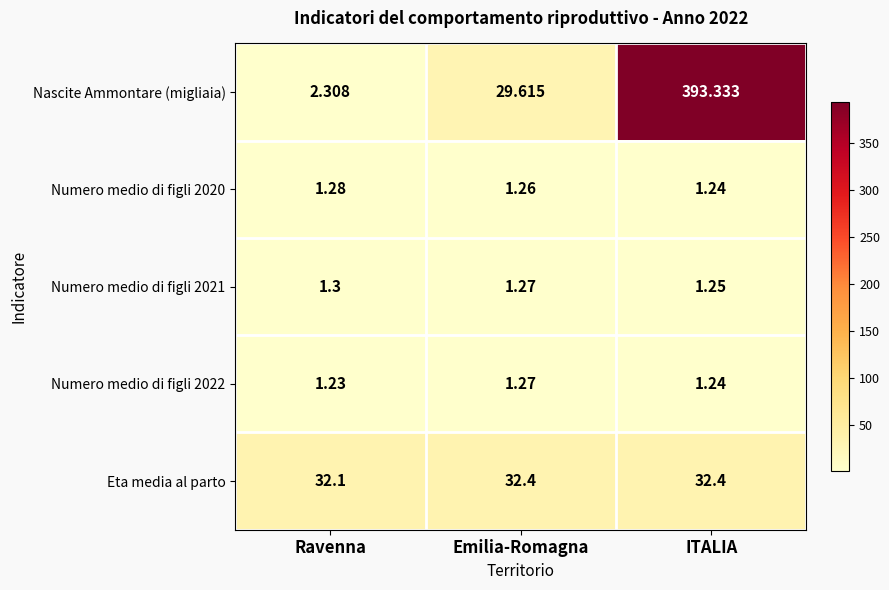

Which series has the largest total across all categories?

Nascite Ammontare (migliaia)